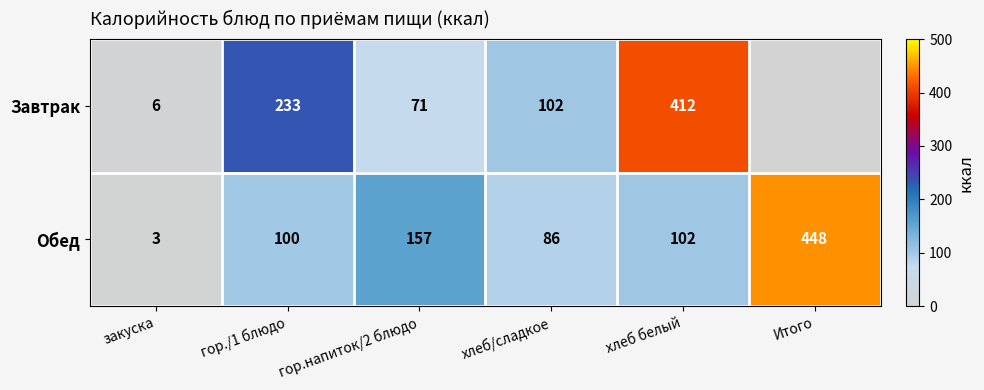

At закуска, list the series in order from largest to smallest.

Завтрак, Обед